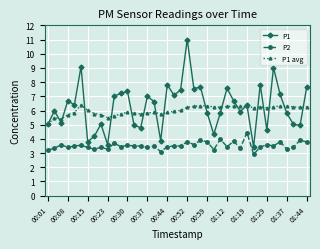

What is the value of the P1 avg point at the 18th from the left?

5.8